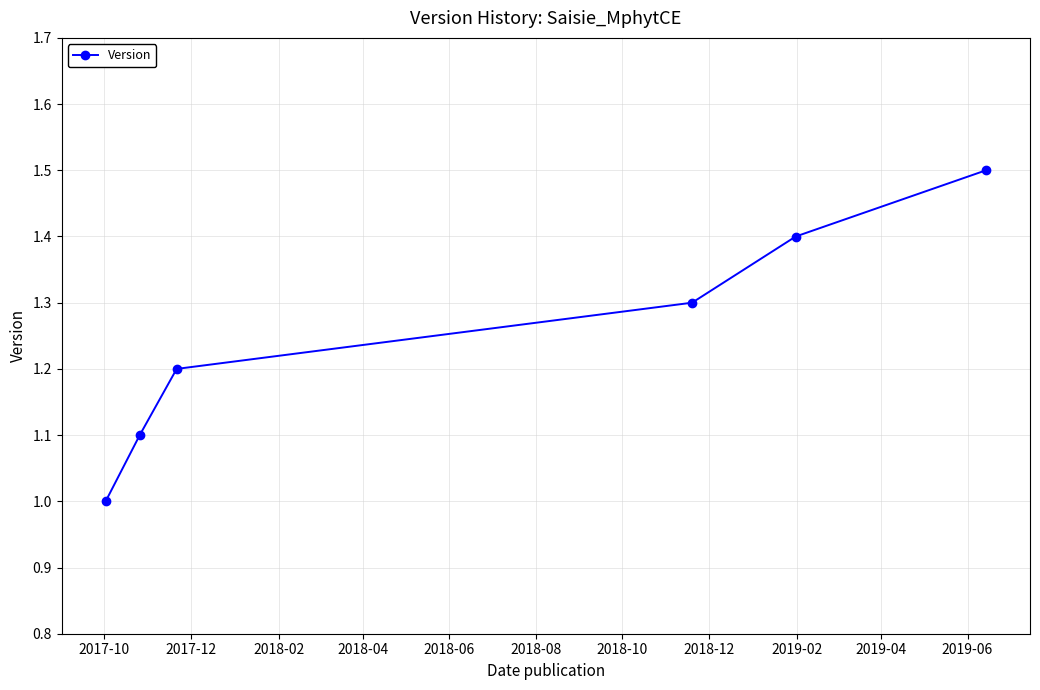

Count the number of values greater than 1.

5